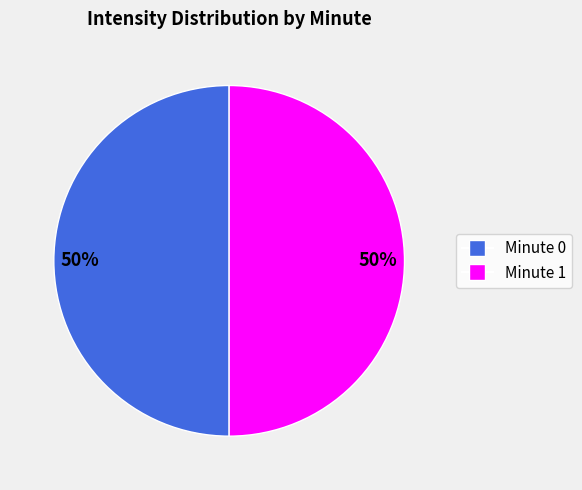

How many slices are in this pie chart?

2